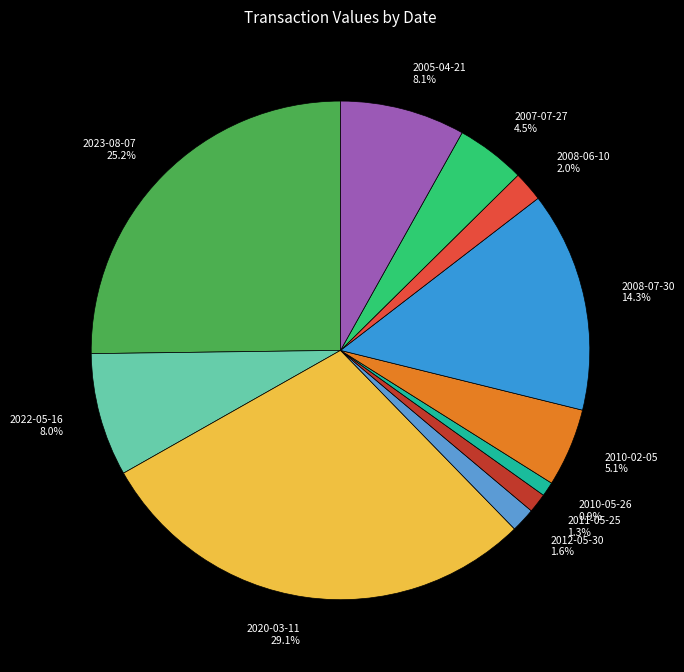

Does any single category account for the majority?

No